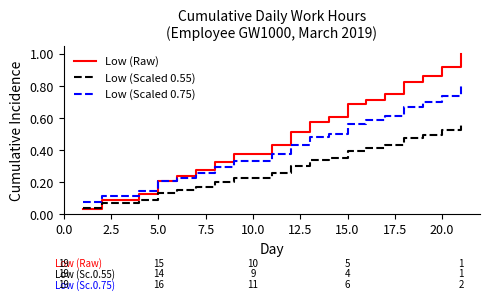

Which series has the largest range (max minus min)?

Low (Raw)